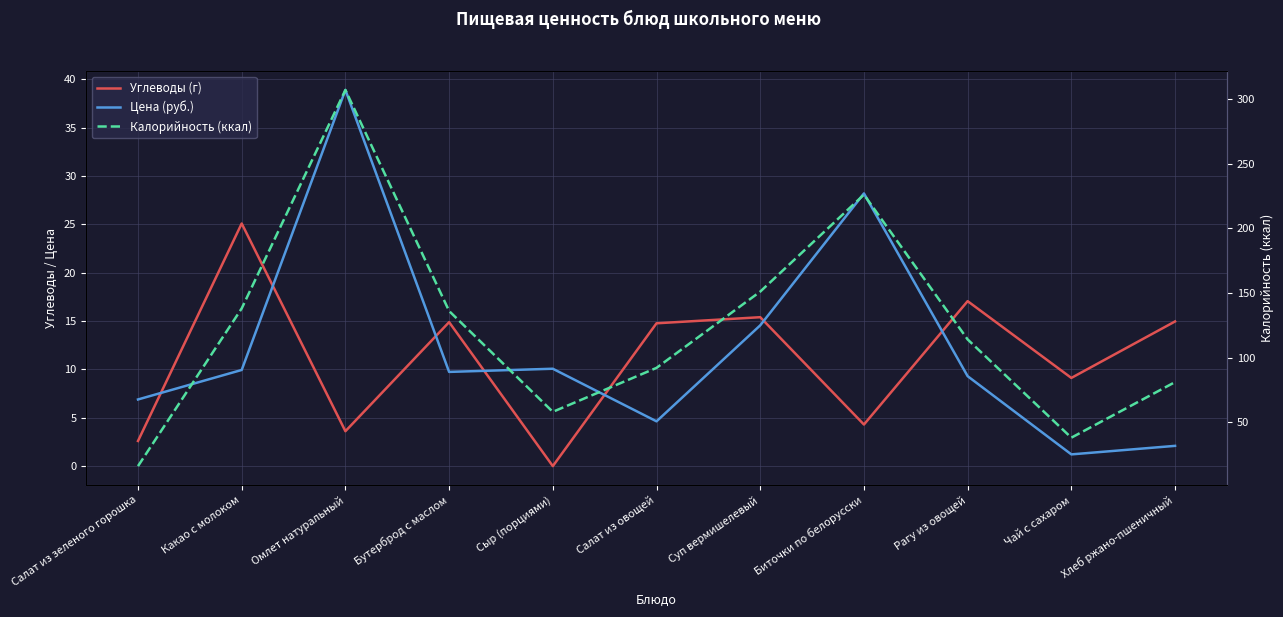

Reading left to right, list all the values displayed in this chart.

Углеводы (г): Салат из зеленого горошка=2.6	Какао с молоком=25.1	Омлет натуральный=3.6	Бутерброд с маслом=14.9	Сыр (порциями)=0.0	Салат из овощей=14.8	Суп вермишелевый=15.4	Биточки по белорусски=4.3	Рагу из овощей=17.1	Чай с сахаром=9.1	Хлеб ржано-пшеничный=15.0
Цена (руб.): Салат из зеленого горошка=6.9	Какао с молоком=9.9	Омлет натуральный=38.9	Бутерброд с маслом=9.7	Сыр (порциями)=10.1	Салат из овощей=4.6	Суп вермишелевый=14.6	Биточки по белорусски=28.2	Рагу из овощей=9.3	Чай с сахаром=1.2	Хлеб ржано-пшеничный=2.1
Калорийность (ккал): Салат из зеленого горошка=16.0	Какао с молоком=138.0	Омлет натуральный=307.0	Бутерброд с маслом=136.0	Сыр (порциями)=58.0	Салат из овощей=92.0	Суп вермишелевый=151.0	Биточки по белорусски=226.0	Рагу из овощей=114.0	Чай с сахаром=38.0	Хлеб ржано-пшеничный=81.0